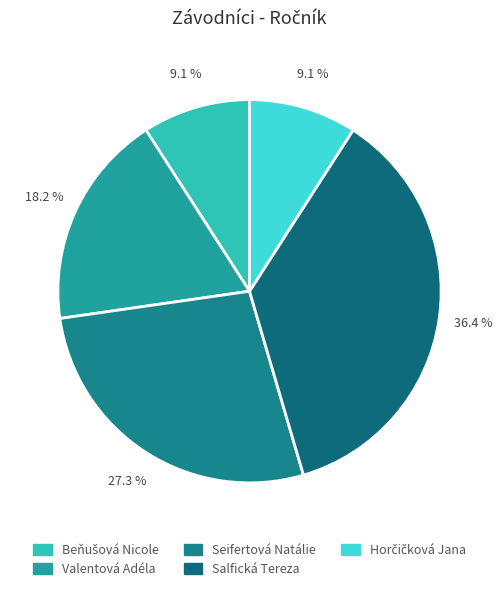

What is the ratio of the value at Seifertová Natálie to the value at Salfická Tereza?

0.8